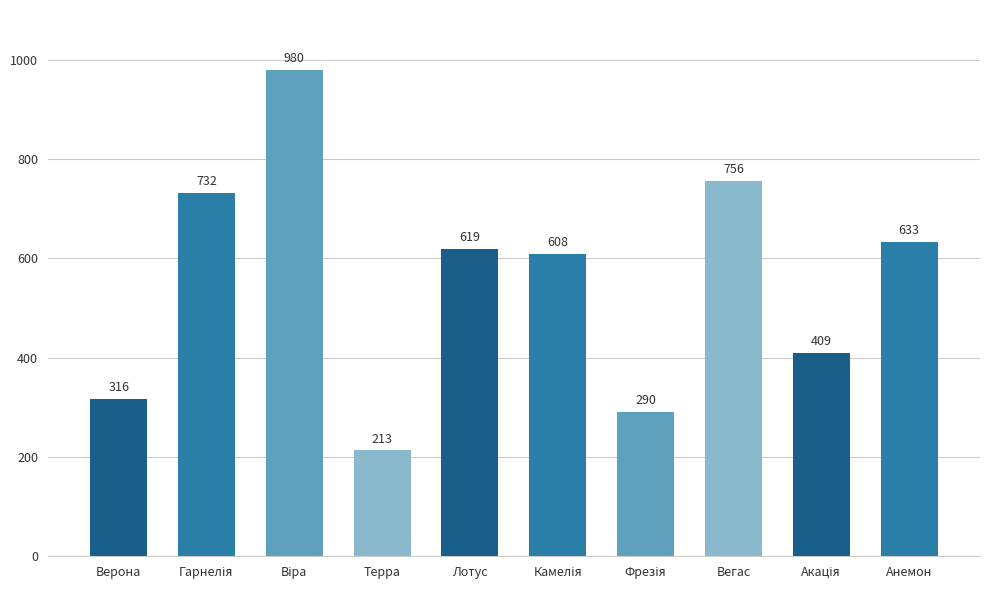

The chart shows a value of 316 at Верона. True or false?

True